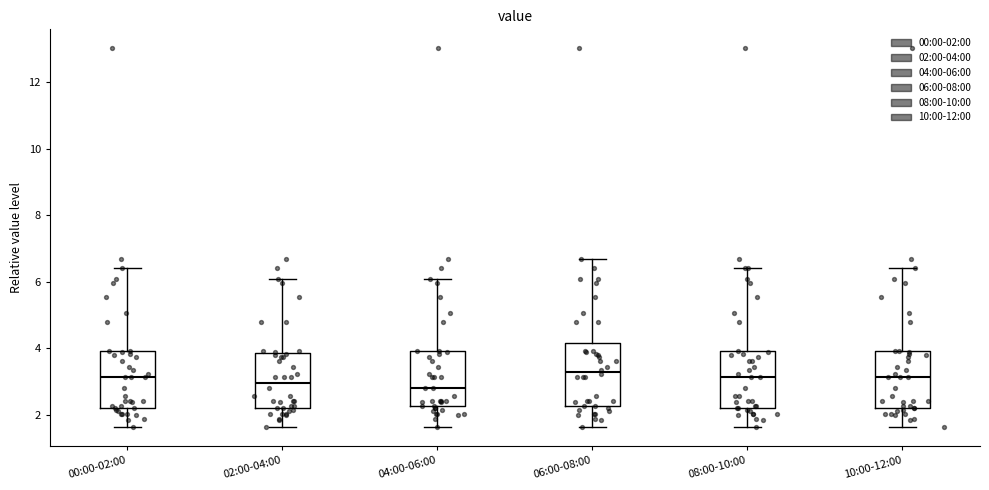

Where is the upper edge of the box for 10:00-12:00 on the y-axis? The values are not printed on the chart, so give them approximately, as read against the axis.

4.0